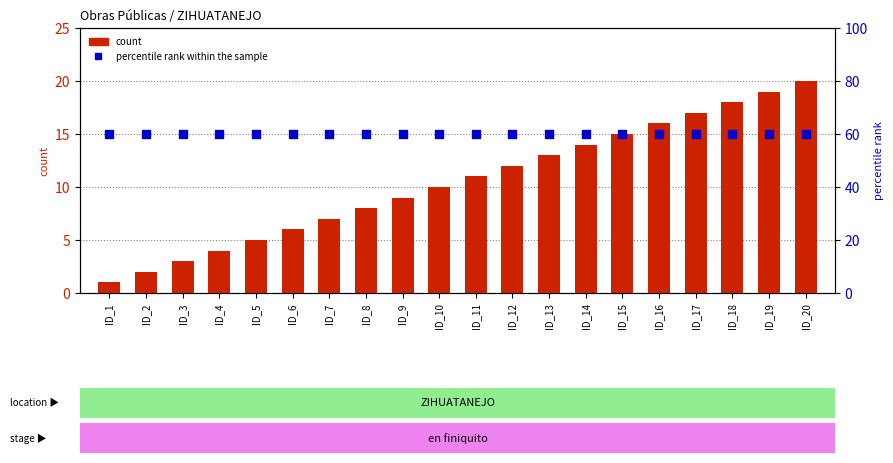

What are all the series names shown in the legend?

count, percentile rank within the sample